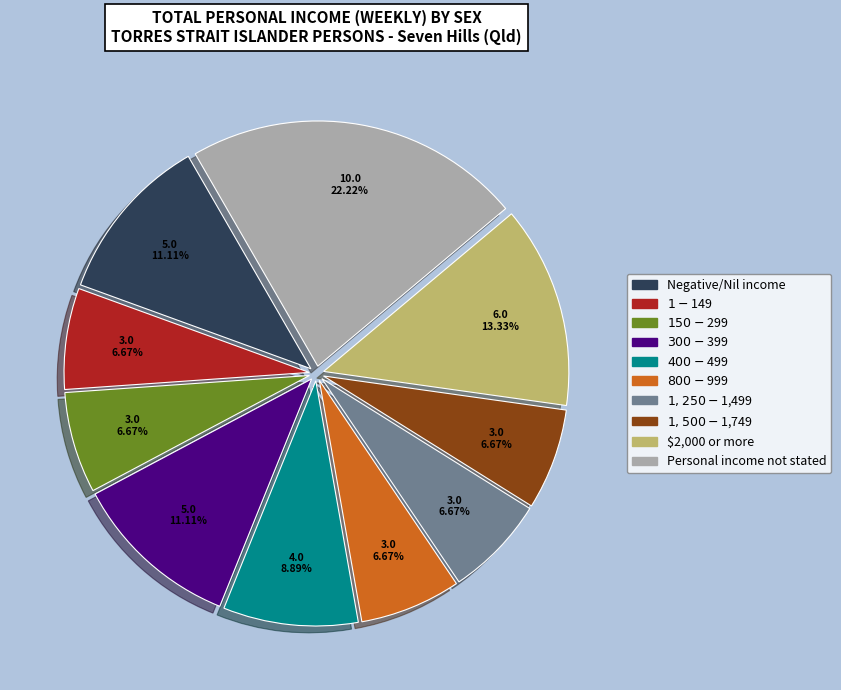

Is it true that $2,000 or more is 13% of the pie?

True